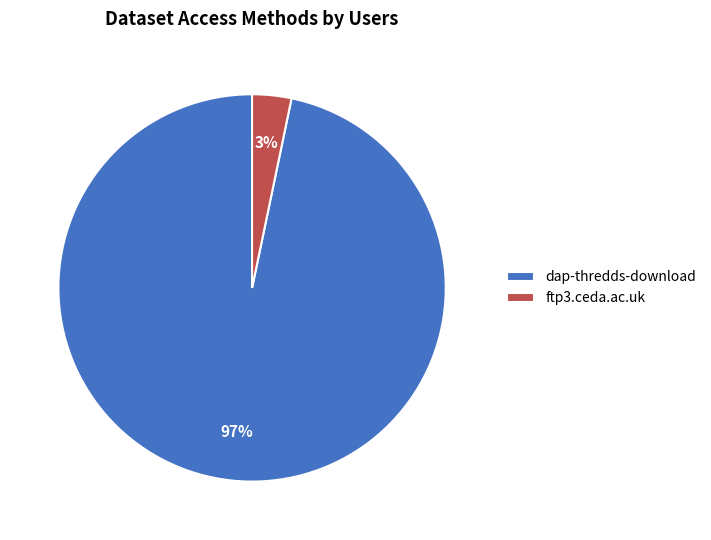

Count the number of slices in the pie.

2